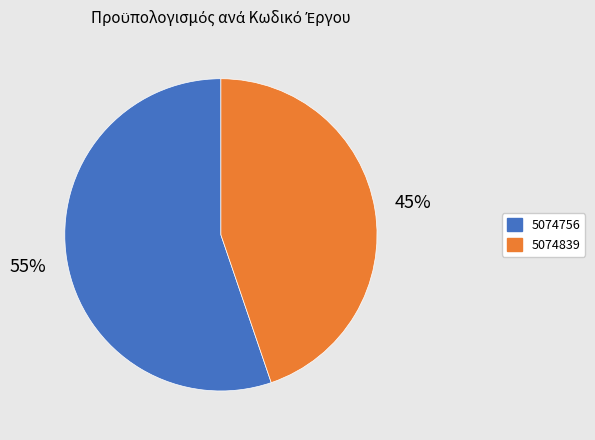

To the nearest percent, what is the difference between the 5074756 and 5074839 slice percentages?

10%